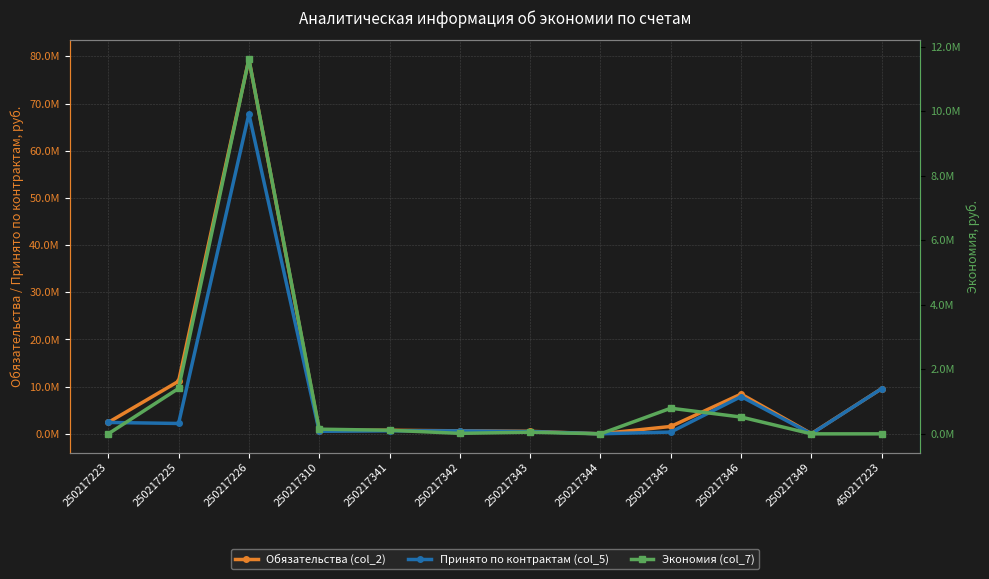

Where is the first local minimum for Экономия (col_7)?

250217342